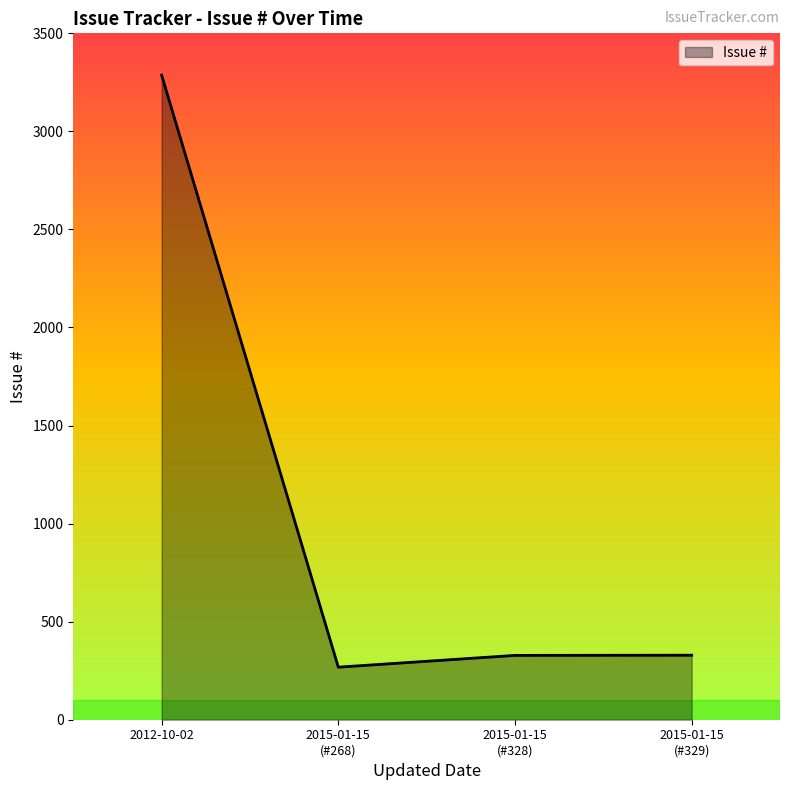

Is it true that the value at 2012-10-02 is 3287?

True